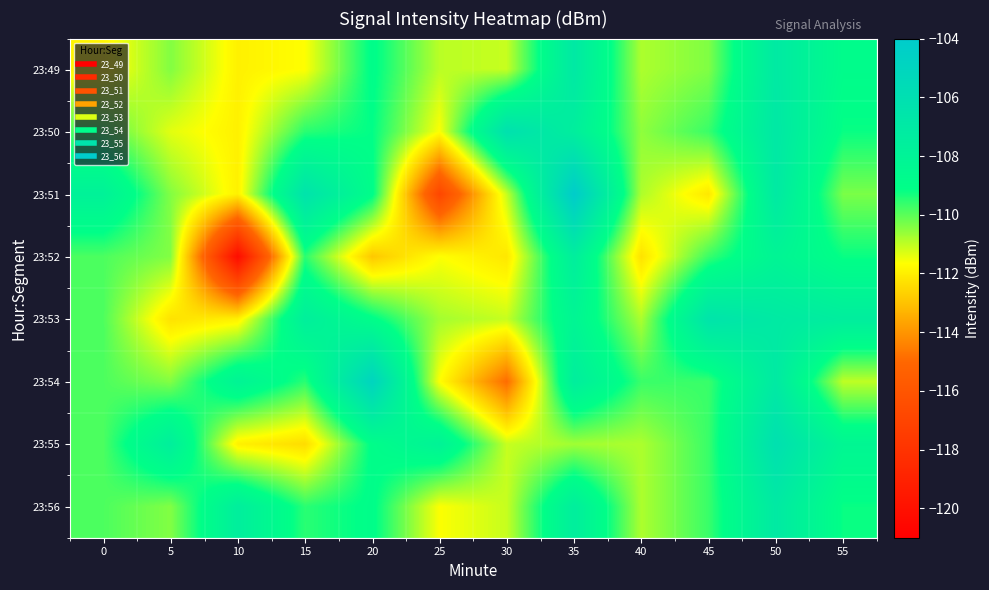

Rank the series at 55 from highest to lowest value.

23:53, 23:55, 23:49, 23:50, 23:52, 23:56, 23:51, 23:54